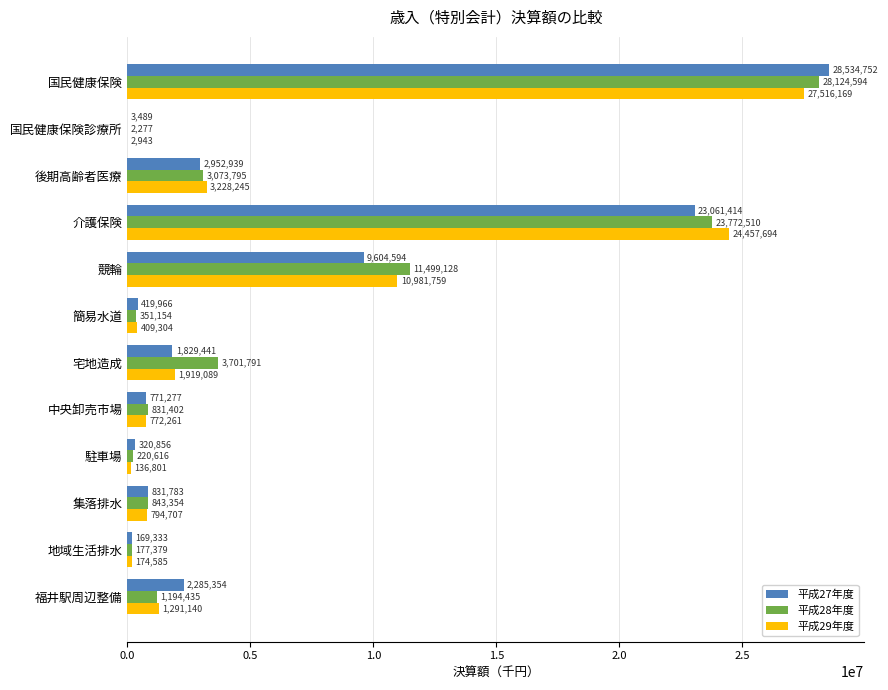

What value does the 平成27年度 series have at 駐車場?

320856